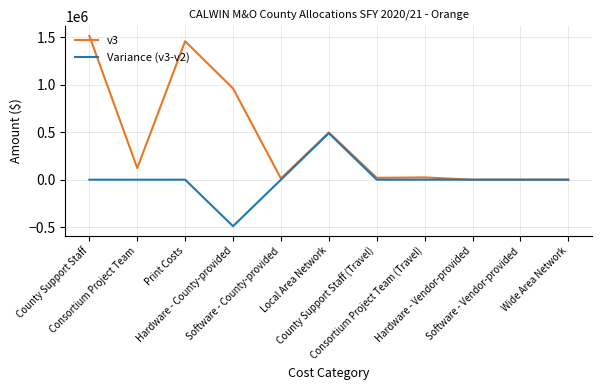

What are all the series names shown in the legend?

v3, Variance (v3-v2)